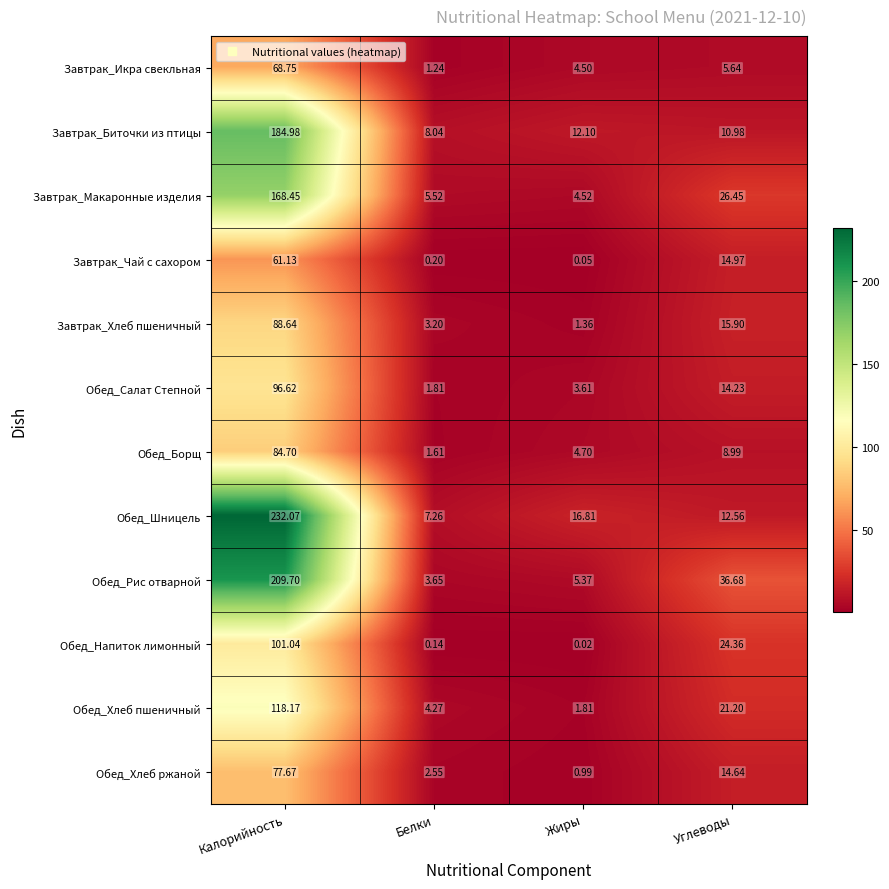

How many data points does each series have?

4